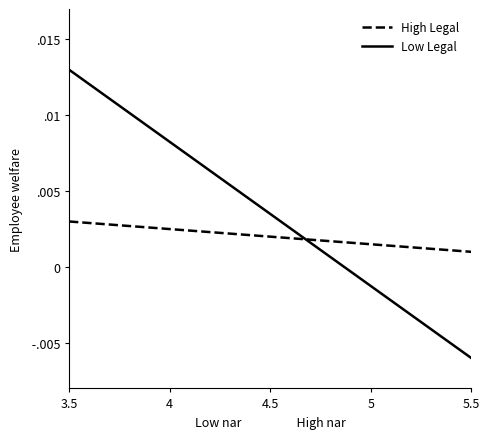

The Low Legal series shows -0.0 at 5.5. True or false?

True